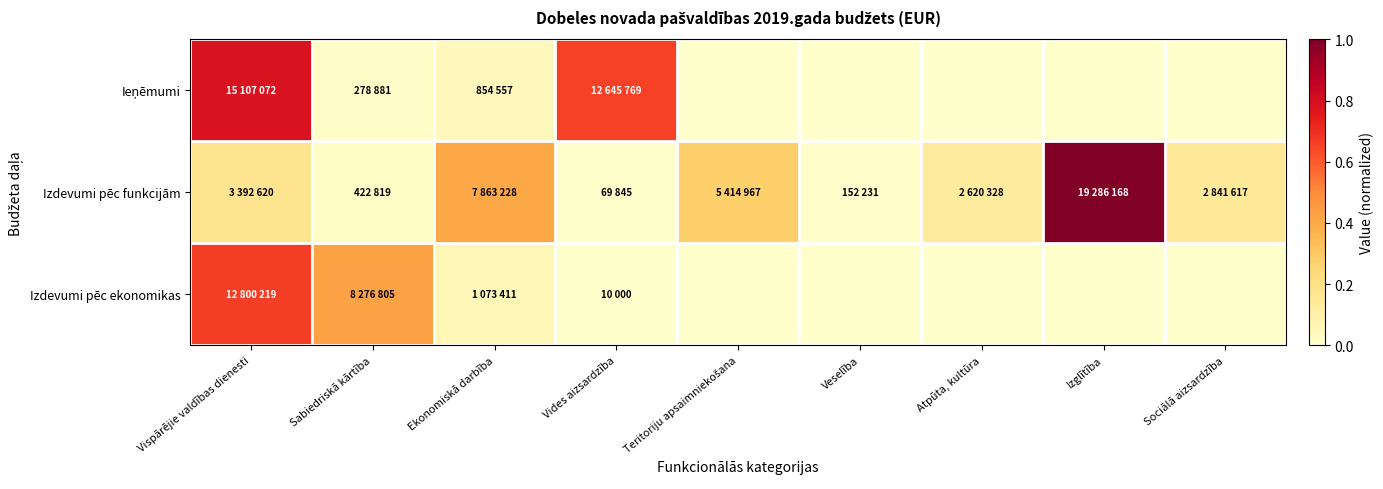

At which category is the sum across all series the highest?

Vispārējie valdības dienesti